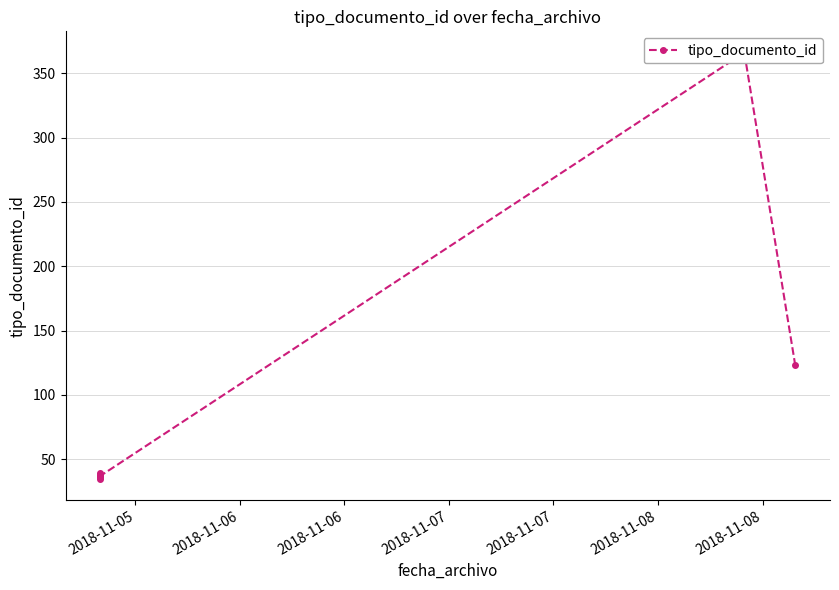

What is the maximum value shown in the chart?

366